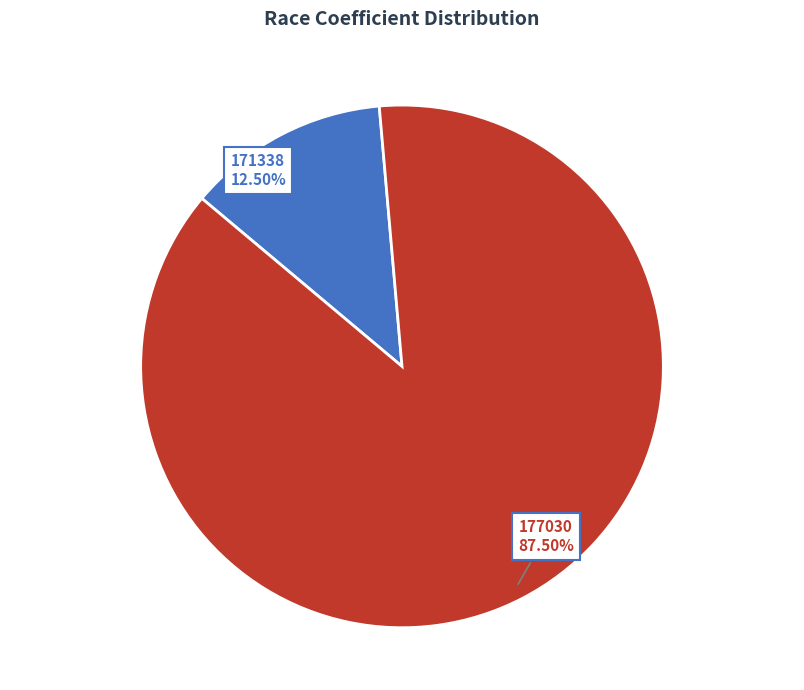

How many slices are in this pie chart?

2